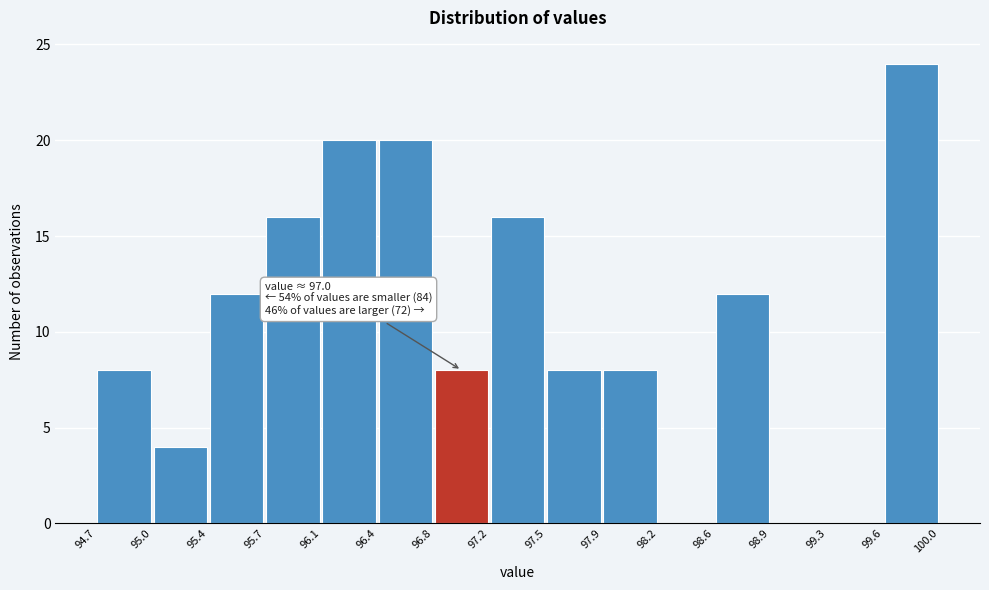

Over which range of the x-axis is the bar tallest?

99.6 to 100.0